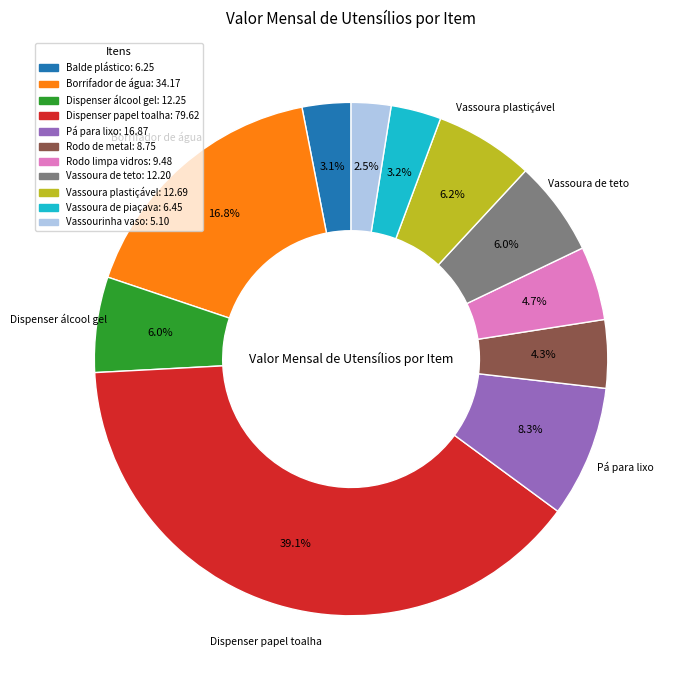

Between Borrifador de água and Dispenser álcool gel, which is larger?

Borrifador de água